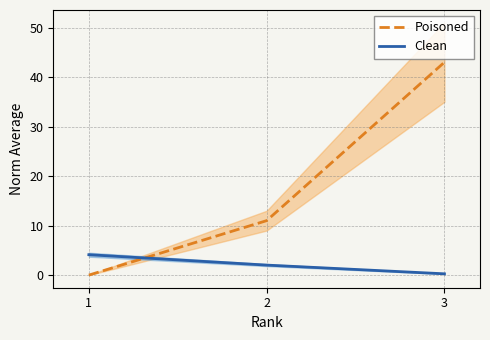

Which series changed the most between 1 and 2?

Poisoned